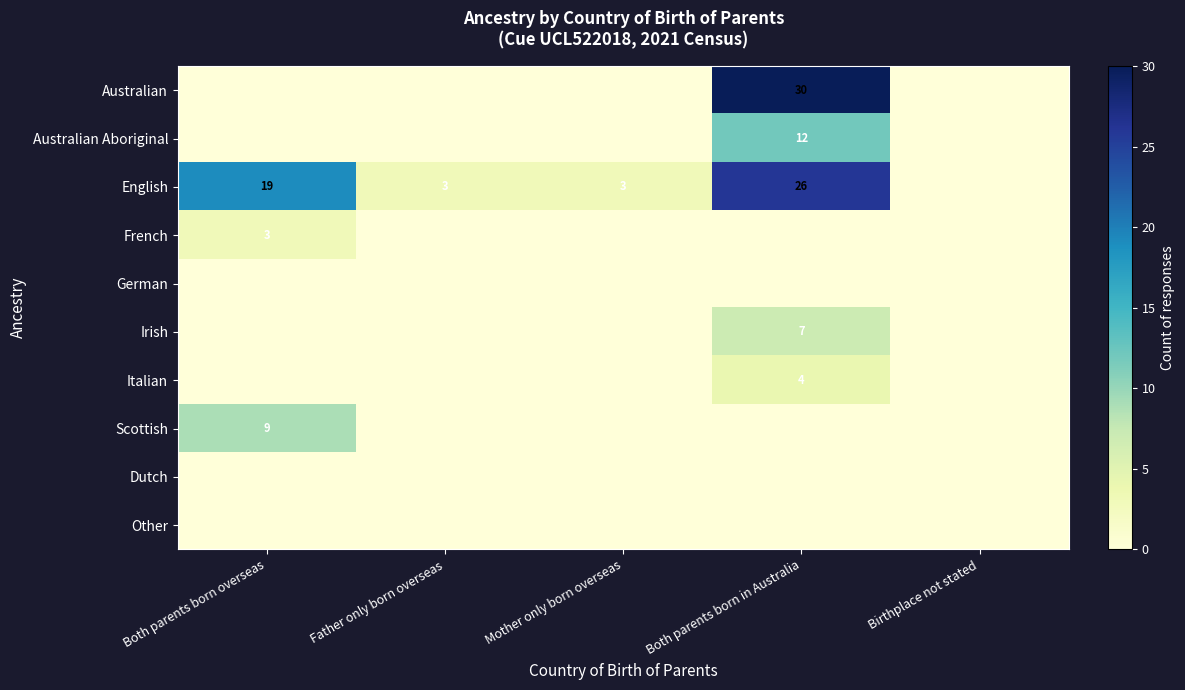

True or false: English has a value of 3 at Father only born overseas.

True